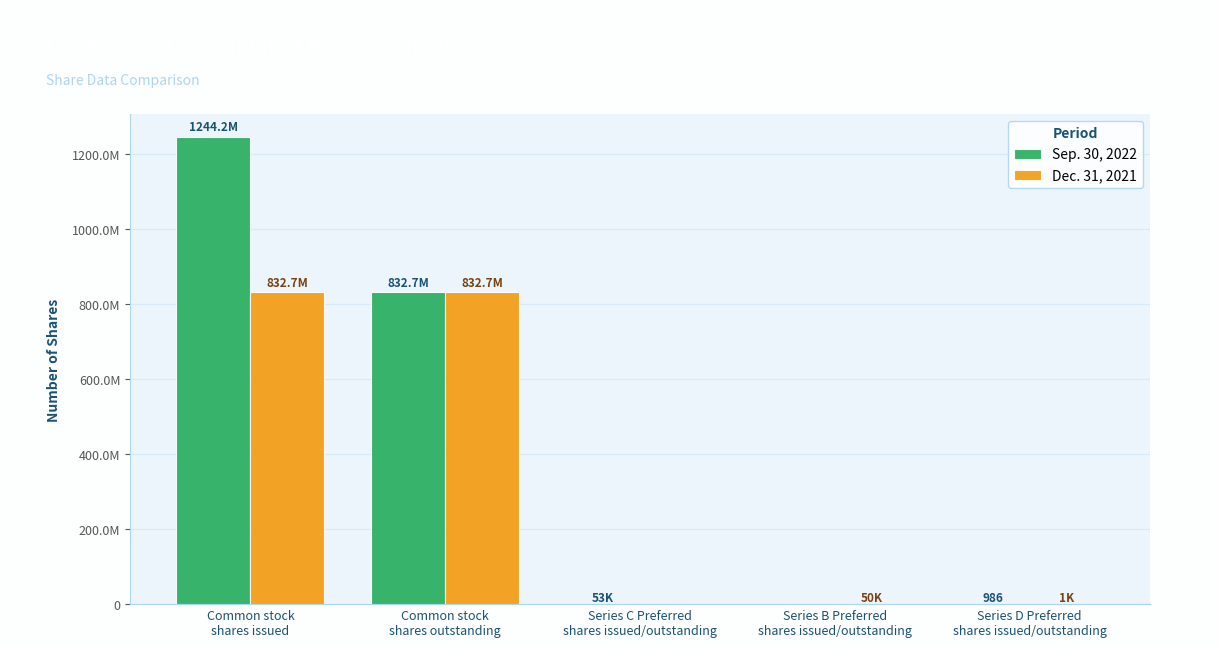

Which series has the largest range (max minus min)?

Sep. 30, 2022